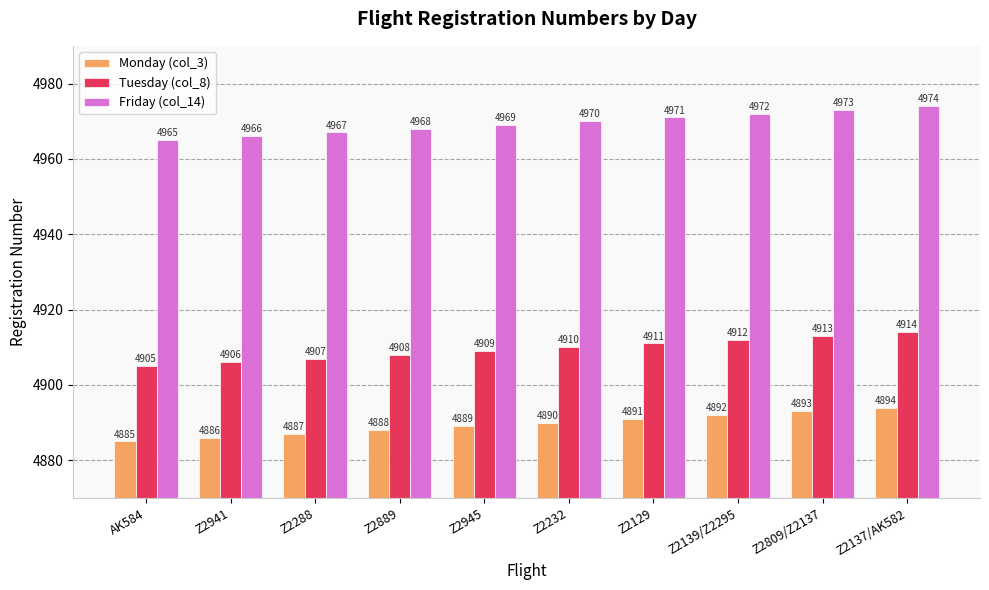

What position from the left is AK584?

1